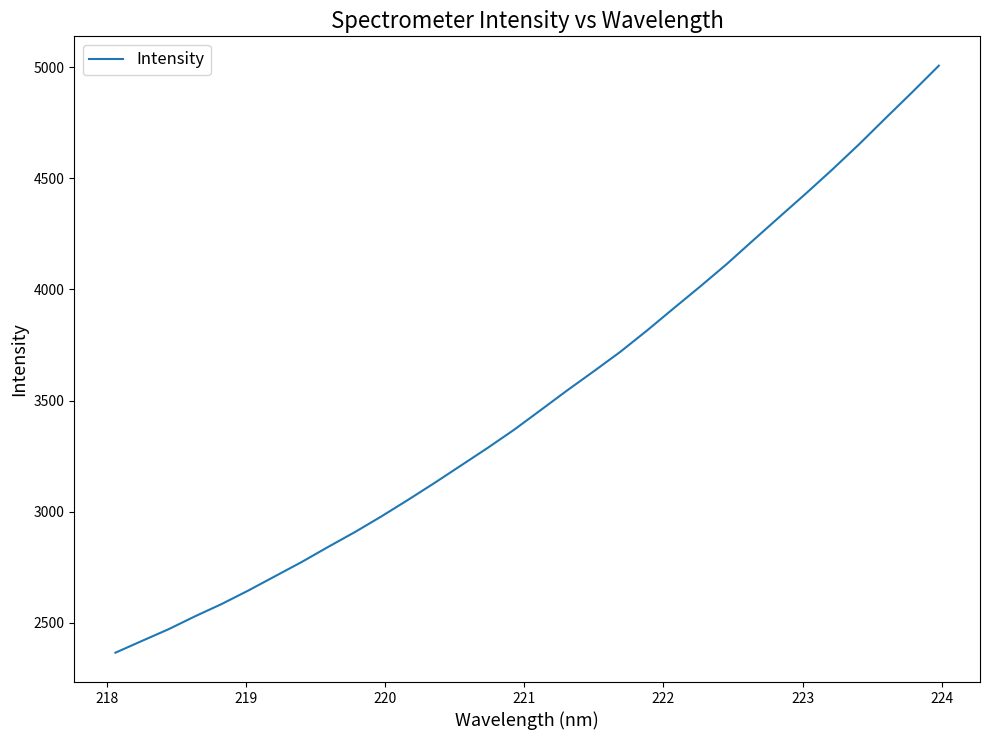

What is the maximum value shown in the chart?

5006.7